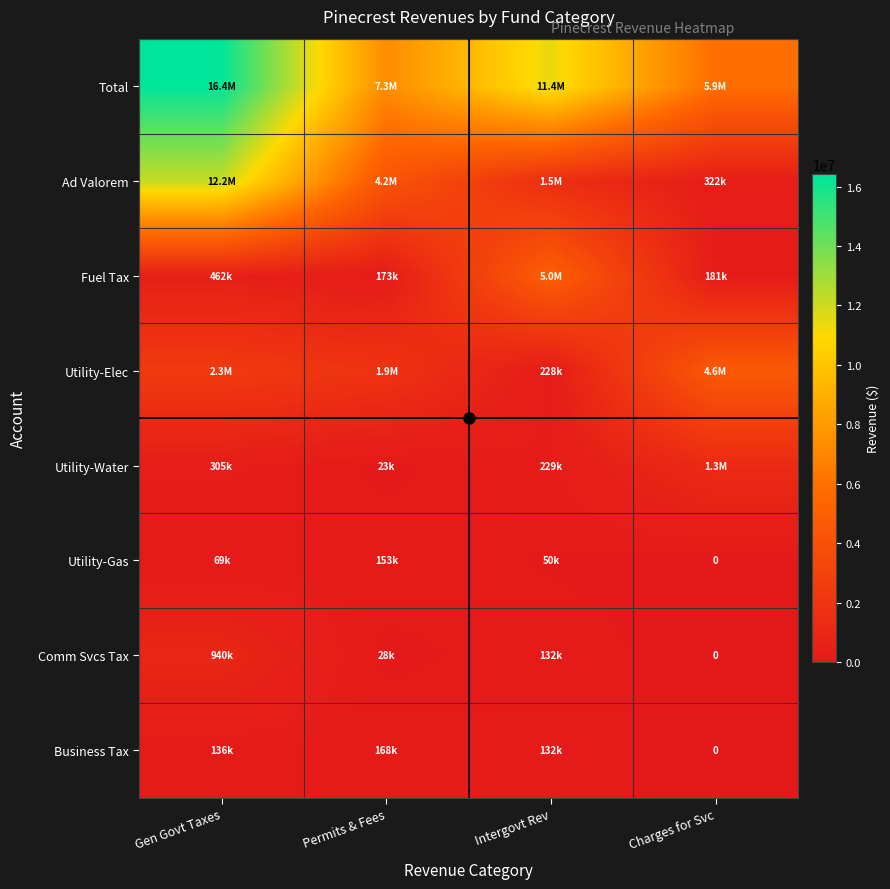

What is the difference between the maximum and minimum values in the Utility-Elec series?

4373748